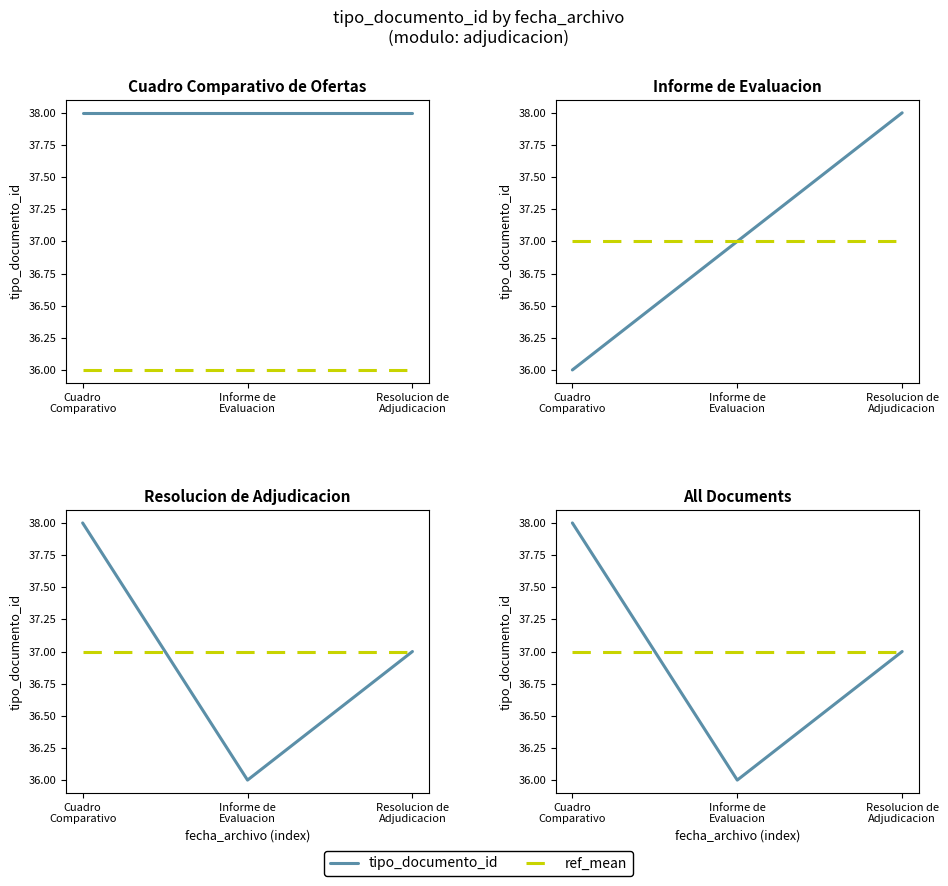

Is the value of ref_mean at Cuadro
Comparativo greater than the value of tipo_documento_id at Resolucion de
Adjudicacion?

No